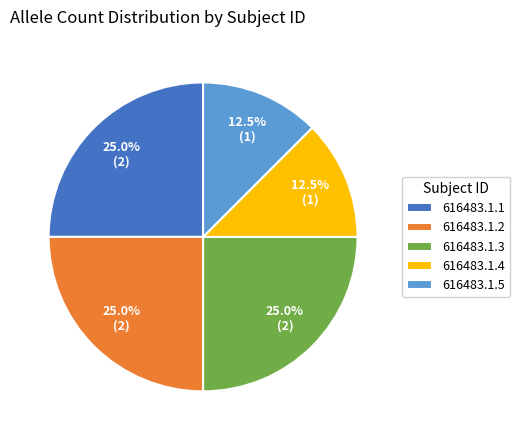

Does 616483.1.3 represent more than half of the total?

No